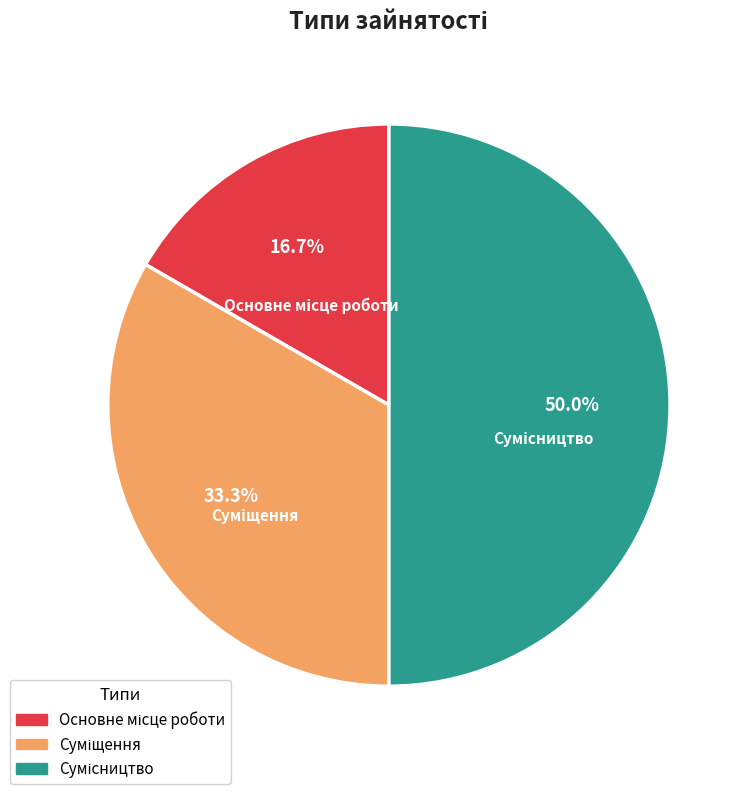

To the nearest percent, what is the difference between the largest and smallest slice percentages?

33%